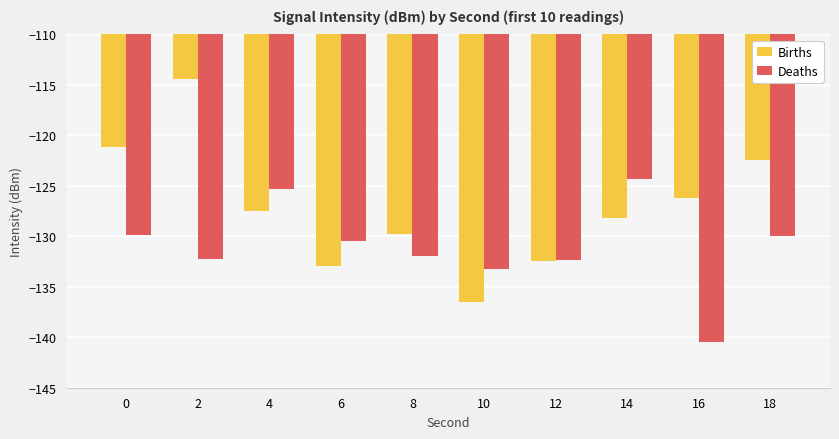

Is it true that Births equals -181.4 at 12?

False